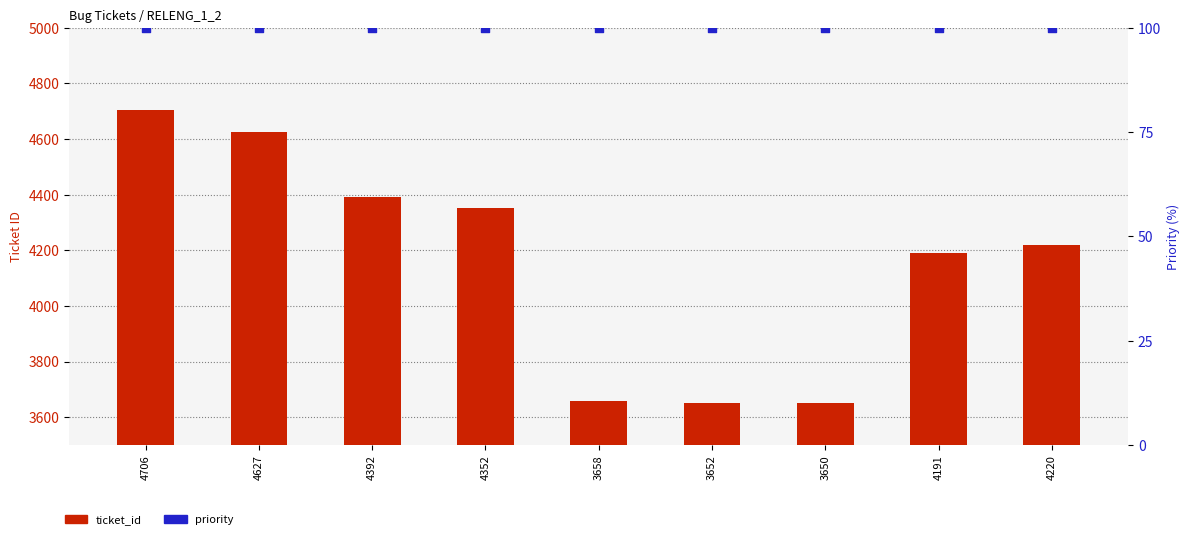

What is the total value across all series at 4220?

4320